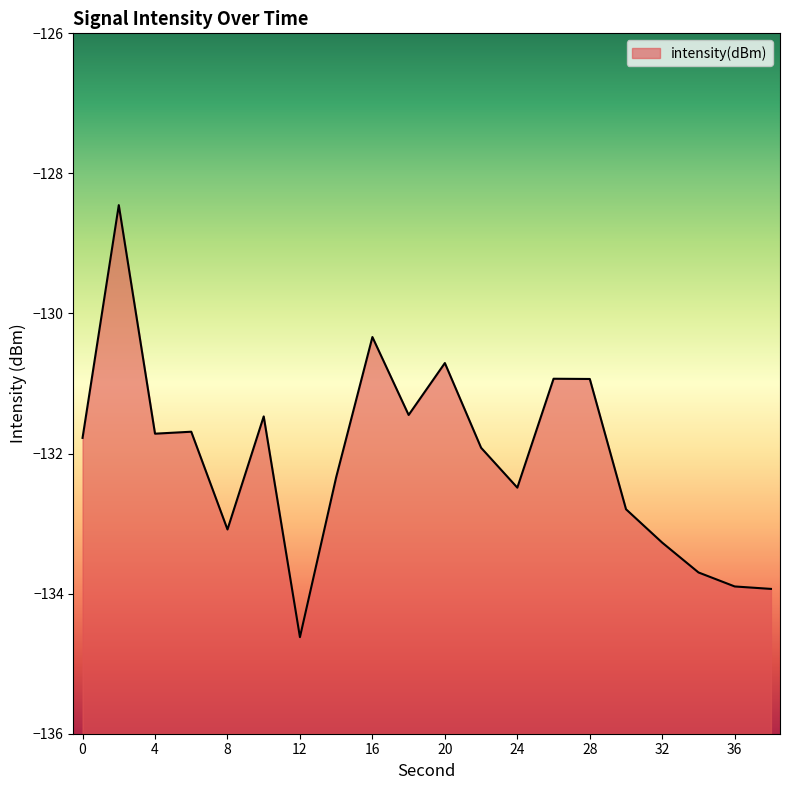

The value at 24 is -80.9. True or false?

False